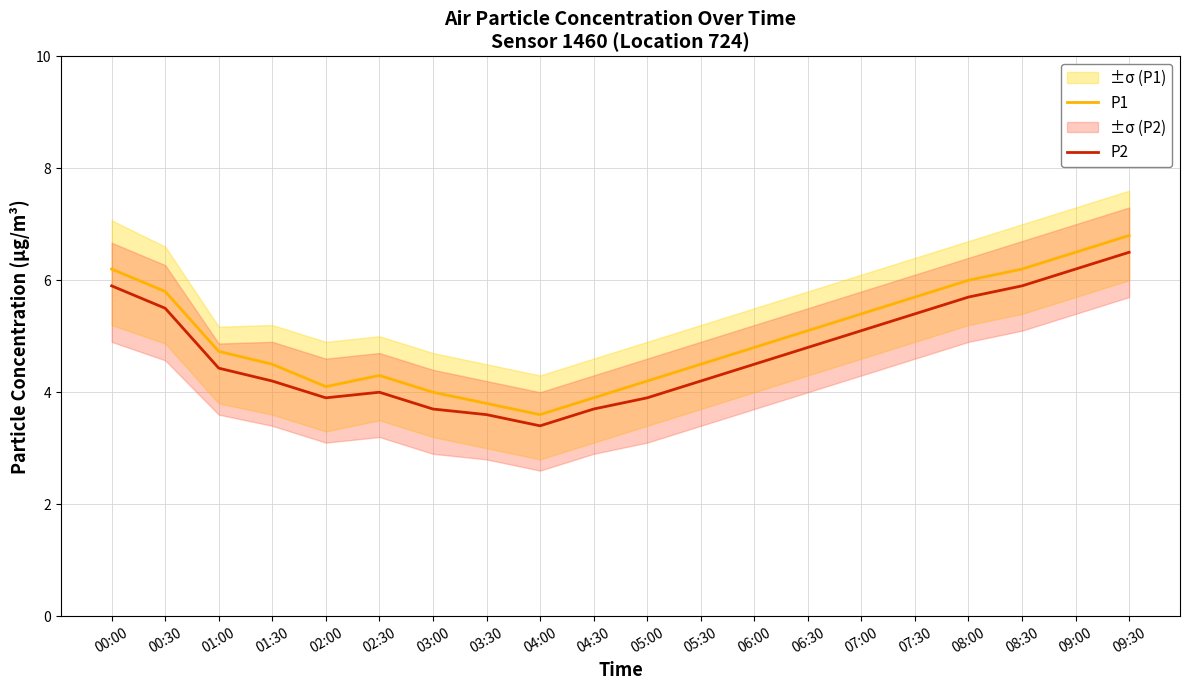

What is the total value across all series at 00:00?

12.1